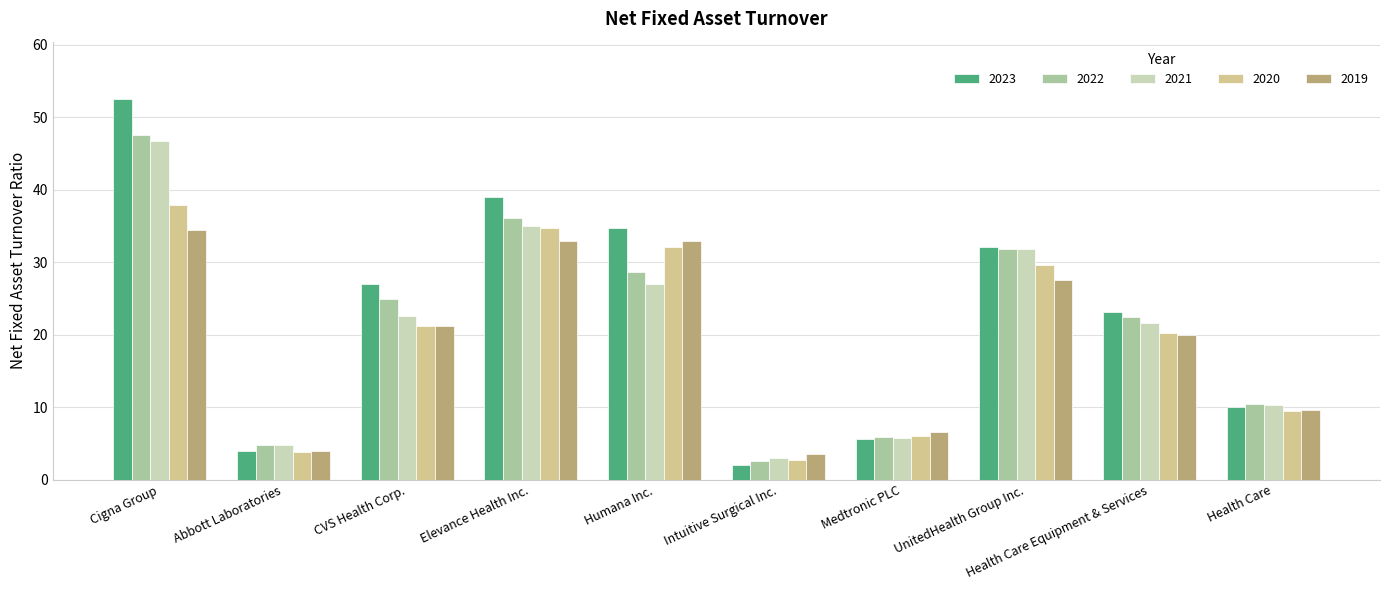

Where does the 2020 series first go above 21?

Cigna Group